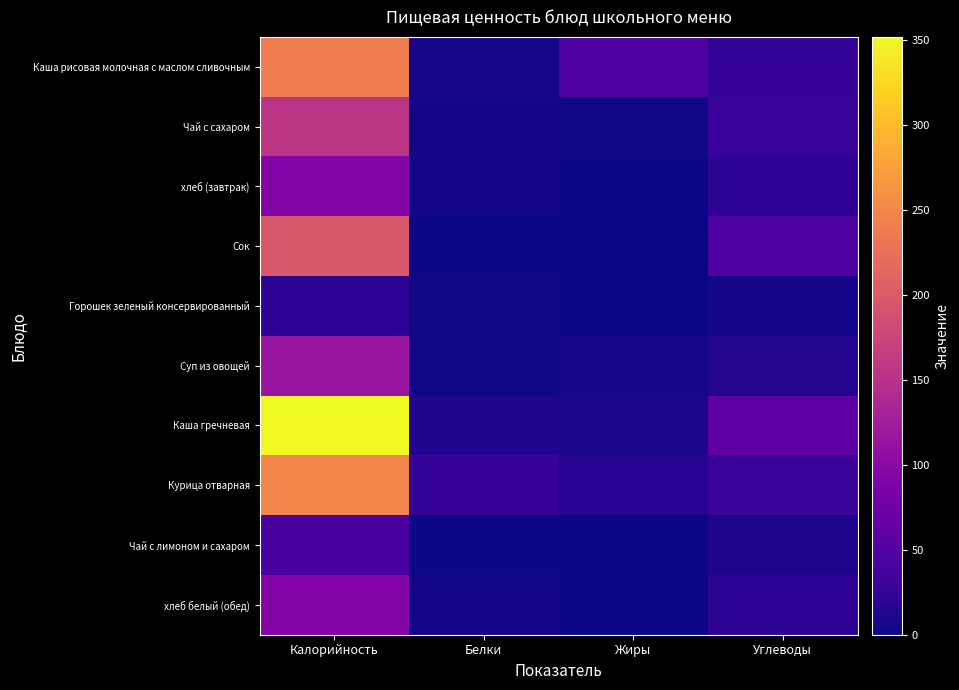

Reading right to left, list all the values displayed in this chart.

Каша рисовая молочная с маслом сливочным: Углеводы=24.7	Жиры=46.4	Белки=5.3	Калорийность=240.0
Чай с сахаром: Углеводы=29.2	Жиры=2.7	Белки=2.8	Калорийность=155.2
хлеб (завтрак): Углеводы=19.3	Жиры=0.4	Белки=3.2	Калорийность=93.5
Сок: Углеводы=47.3	Жиры=0.3	Белки=1.2	Калорийность=196.4
Горошек зеленый консервированный: Углеводы=3.2	Жиры=0.1	Белки=1.6	Калорийность=20.1
Суп из овощей: Углеводы=12.6	Жиры=5.9	Белки=1.9	Калорийность=115.2
Каша гречневая: Углеводы=60.0	Жиры=7.2	Белки=11.6	Калорийность=351.7
Курица отварная: Углеводы=29.0	Жиры=16.0	Белки=26.0	Калорийность=248.0
Чай с лимоном и сахаром: Углеводы=9.9	Жиры=0.0	Белки=0.5	Калорийность=41.6
хлеб белый (обед): Углеводы=19.3	Жиры=0.4	Белки=3.2	Калорийность=93.5